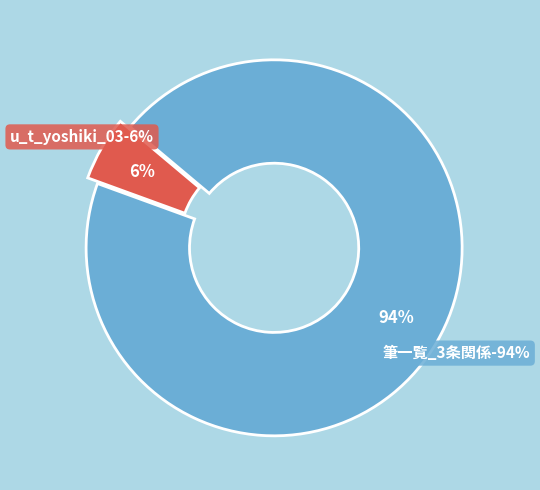

Count the number of slices in the pie.

2